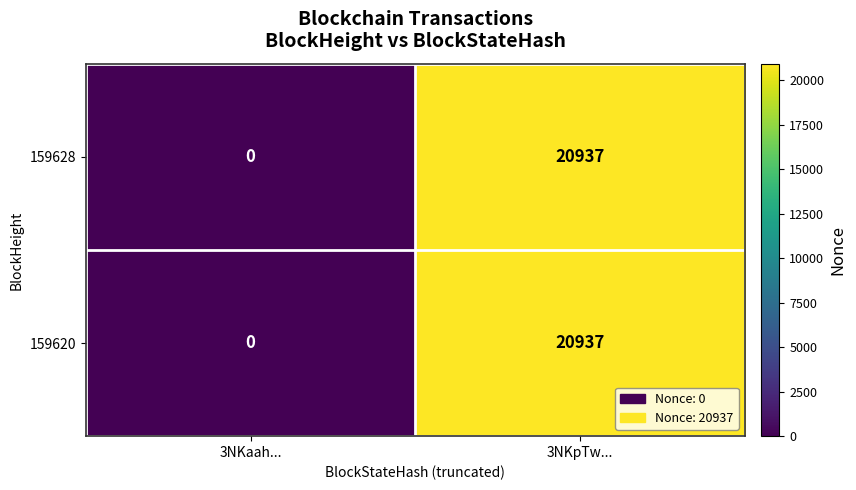

How many data points does each series have?

2